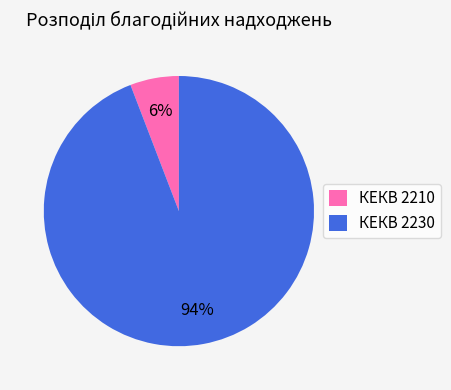

How many slices are in this pie chart?

2